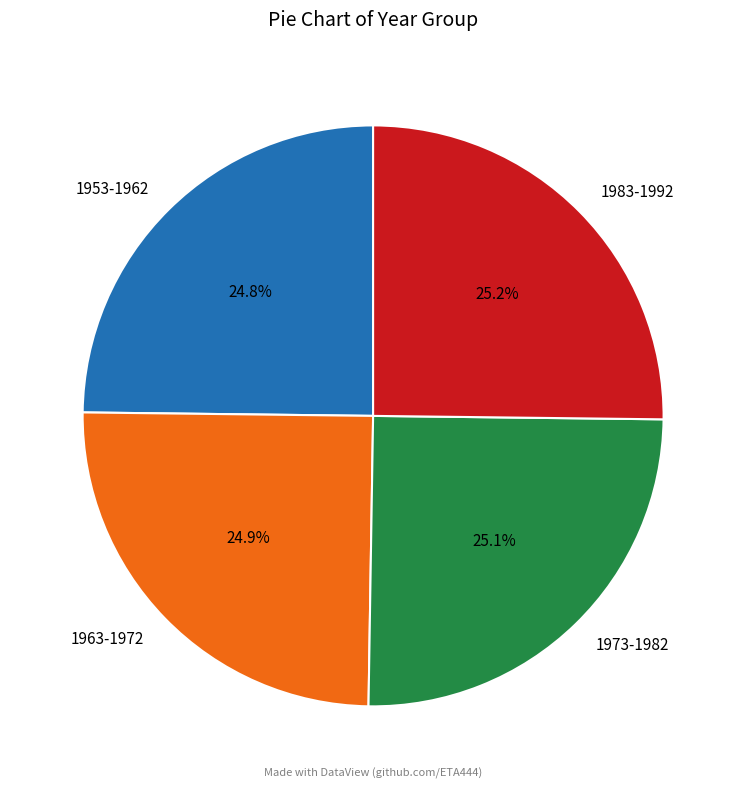

Does 1983-1992 account for over 50% of the chart?

No